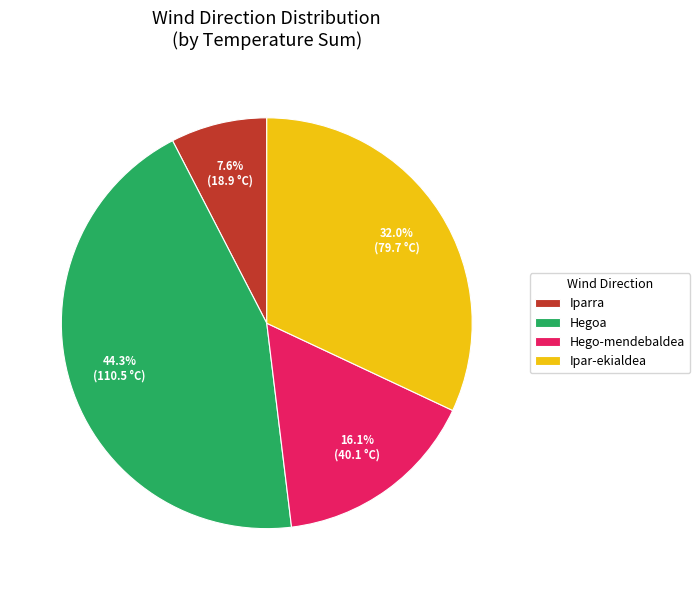

Is there a majority slice in this chart?

No